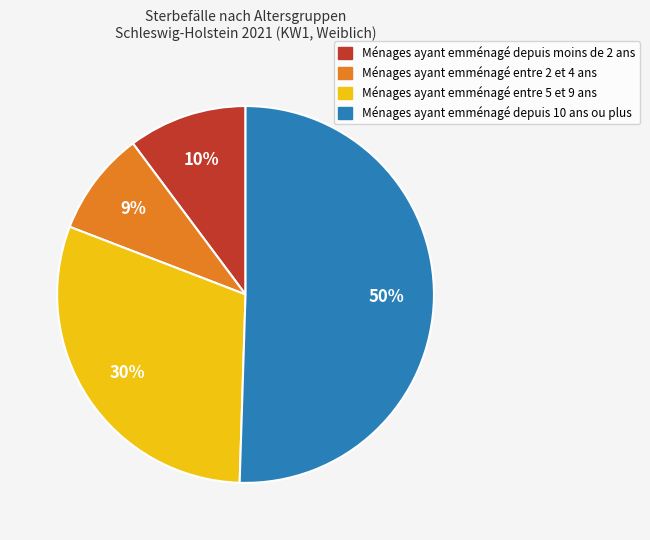

Does any single category account for the majority?

Yes